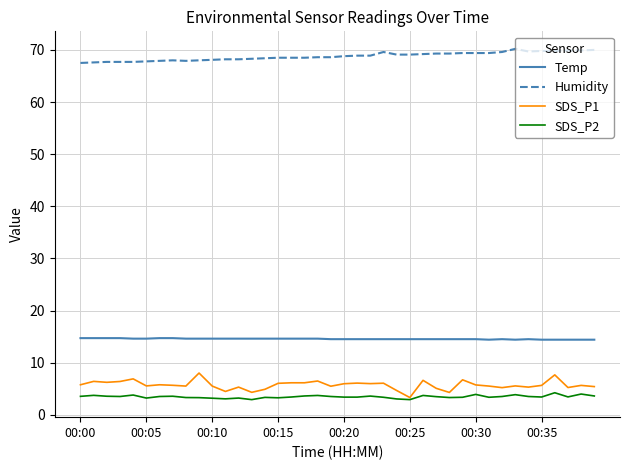

Which series has the widest spread of values?

SDS_P1